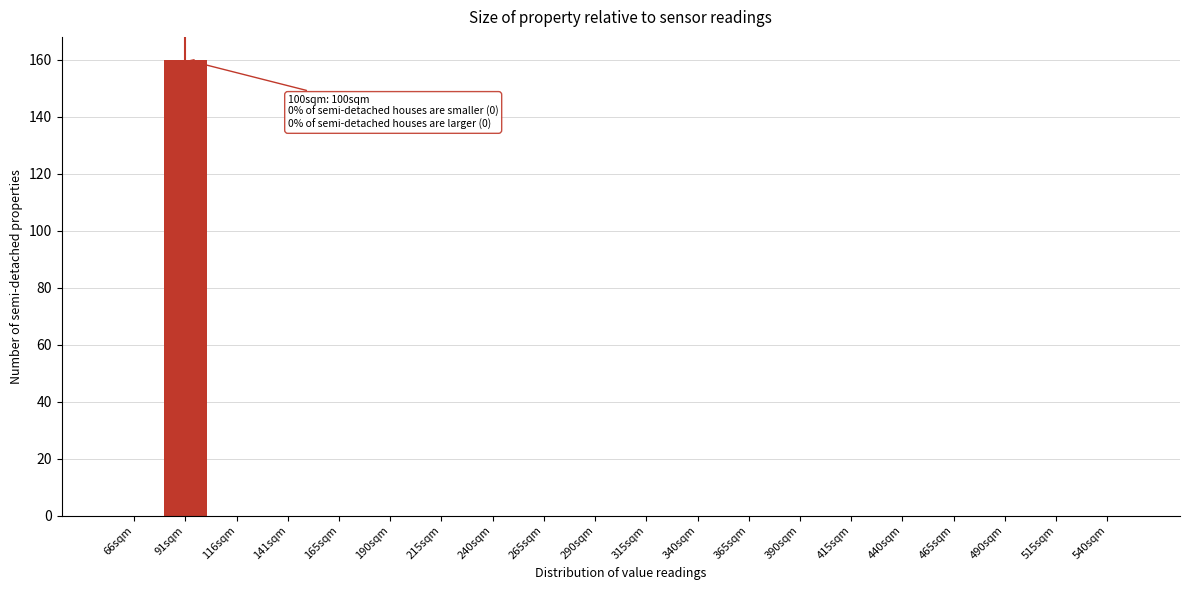

Reading right to left, what are all the values shown in this chart?

540sqm=0	515sqm=0	490sqm=0	465sqm=0	440sqm=0	415sqm=0	390sqm=0	365sqm=0	340sqm=0	315sqm=0	290sqm=0	265sqm=0	240sqm=0	215sqm=0	190sqm=0	165sqm=0	141sqm=0	116sqm=0	91sqm=160	66sqm=0